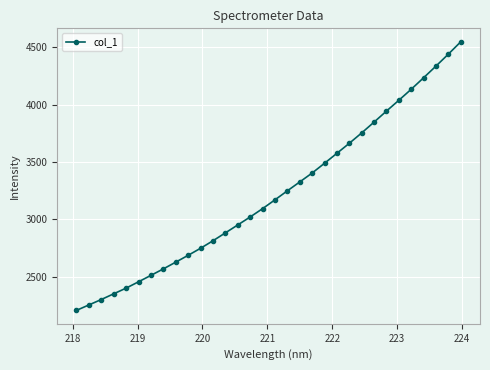

What is the value of the 25th point from the left?

3848.3